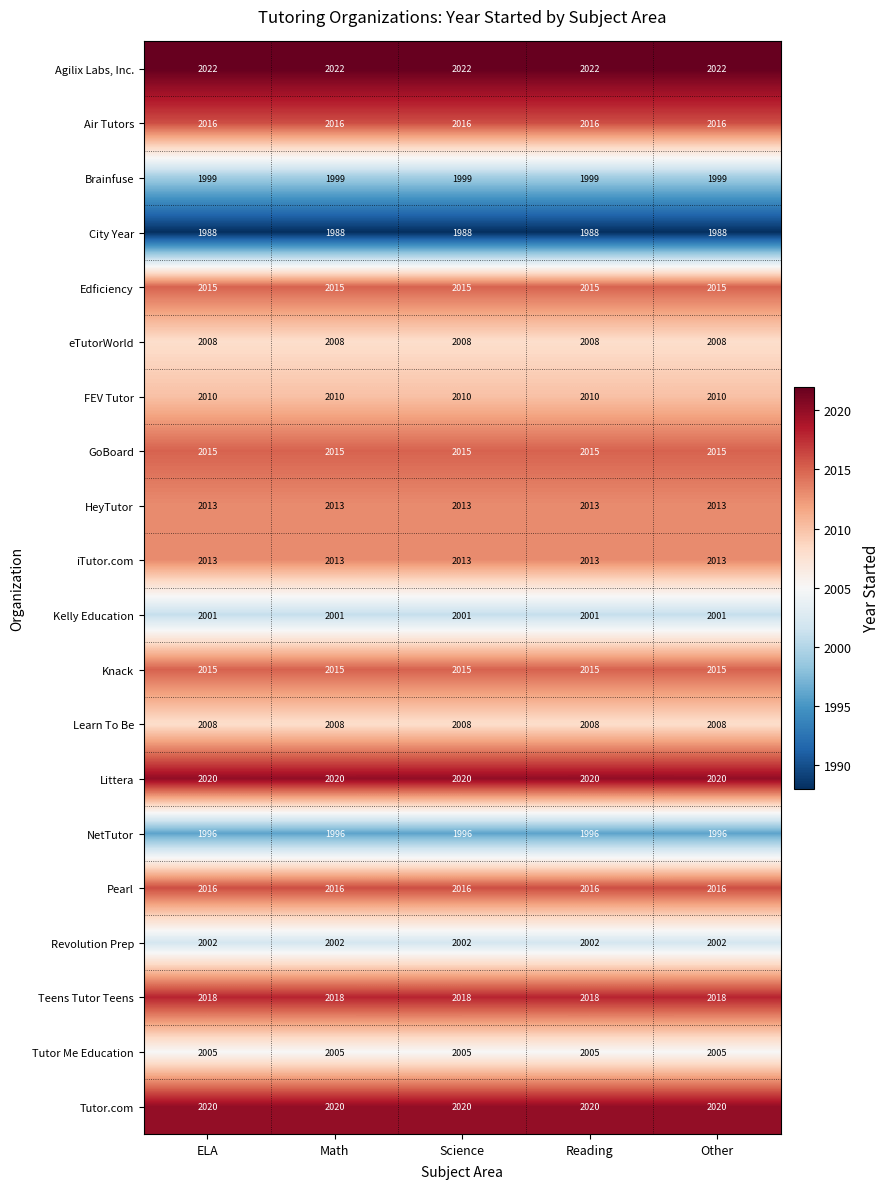

What is the smallest value displayed?

1988